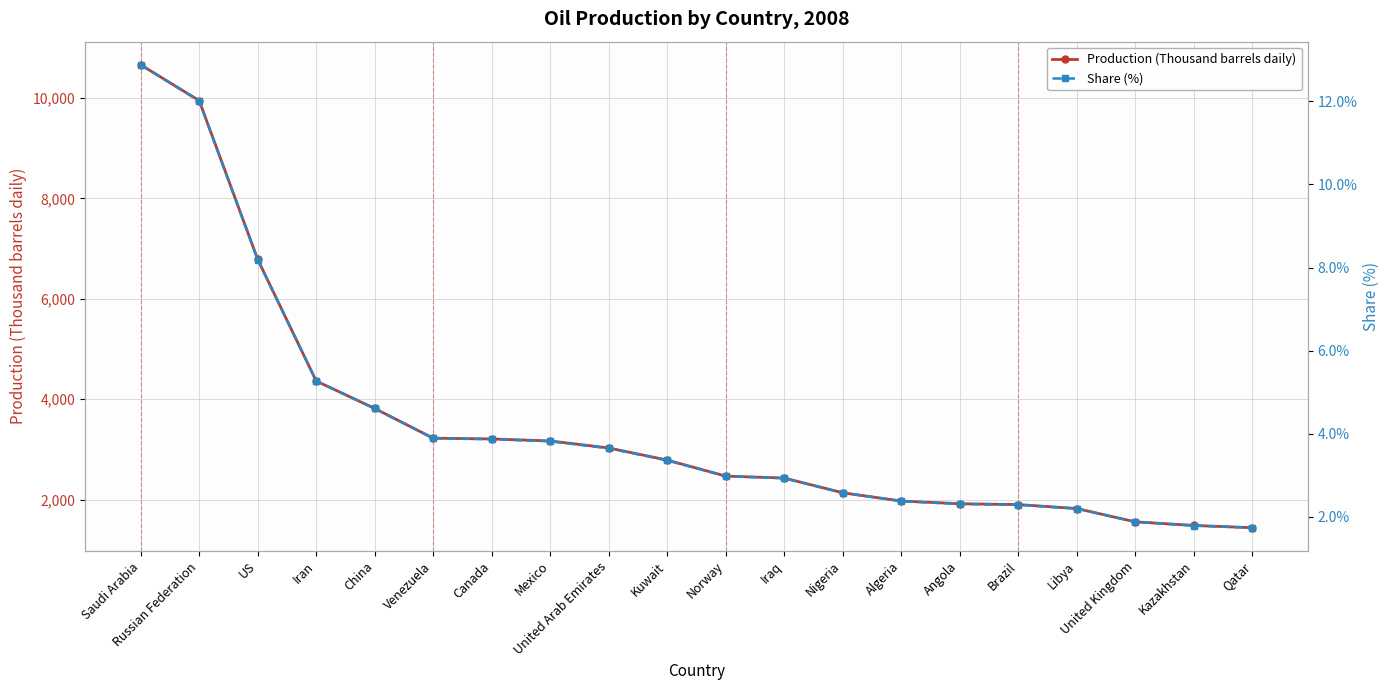

What is the label of the 9th point from the right?

Iraq